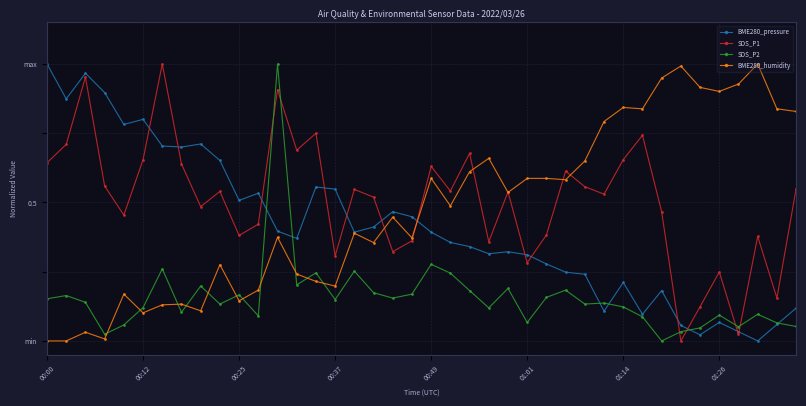

True or false: BME280_pressure and BME280_humidity cross at least once.

True